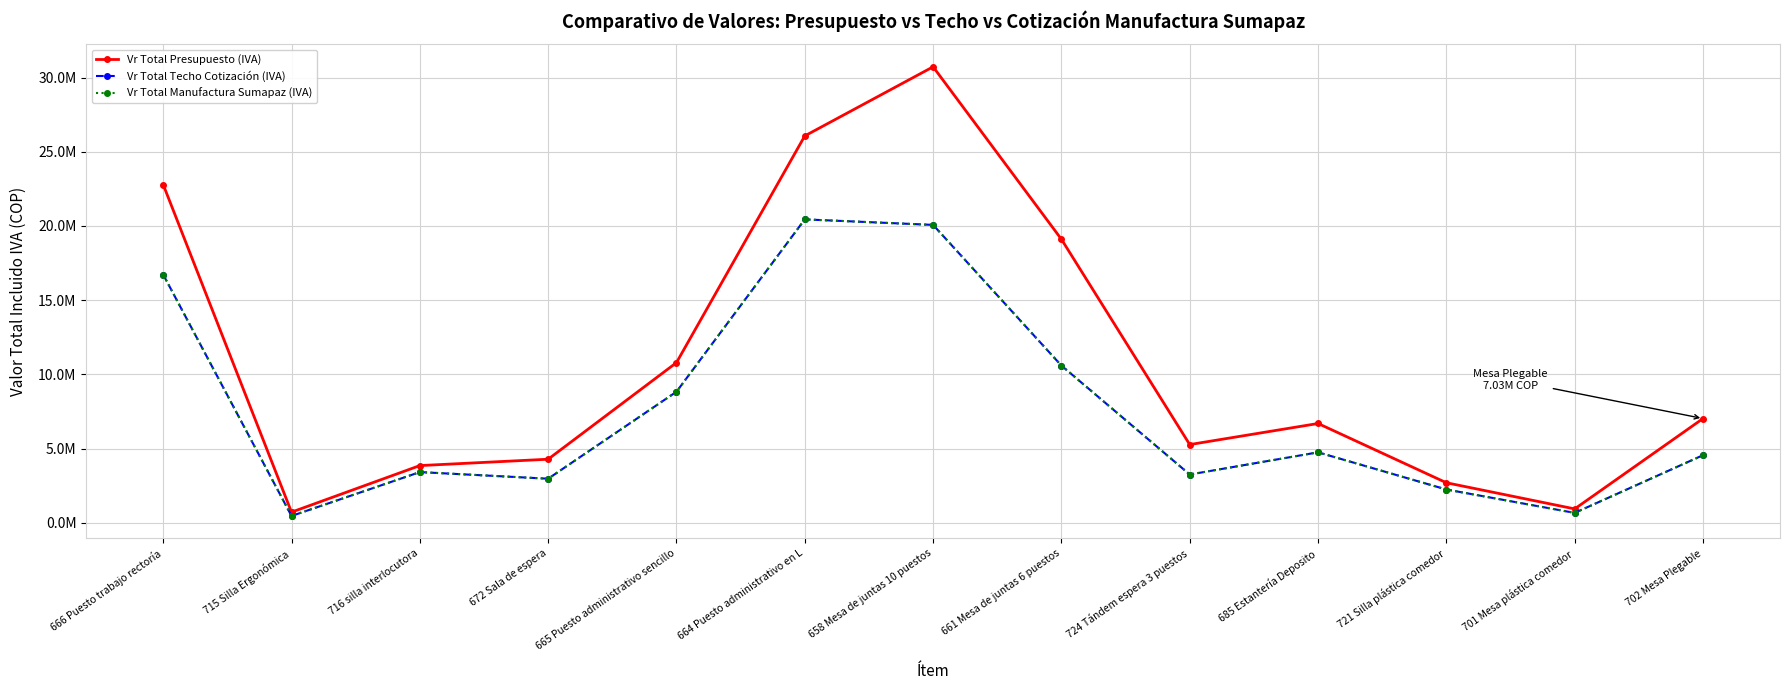

In Vr Total Presupuesto (IVA), how many points are higher than both neighbors (excluding endpoints)?

2